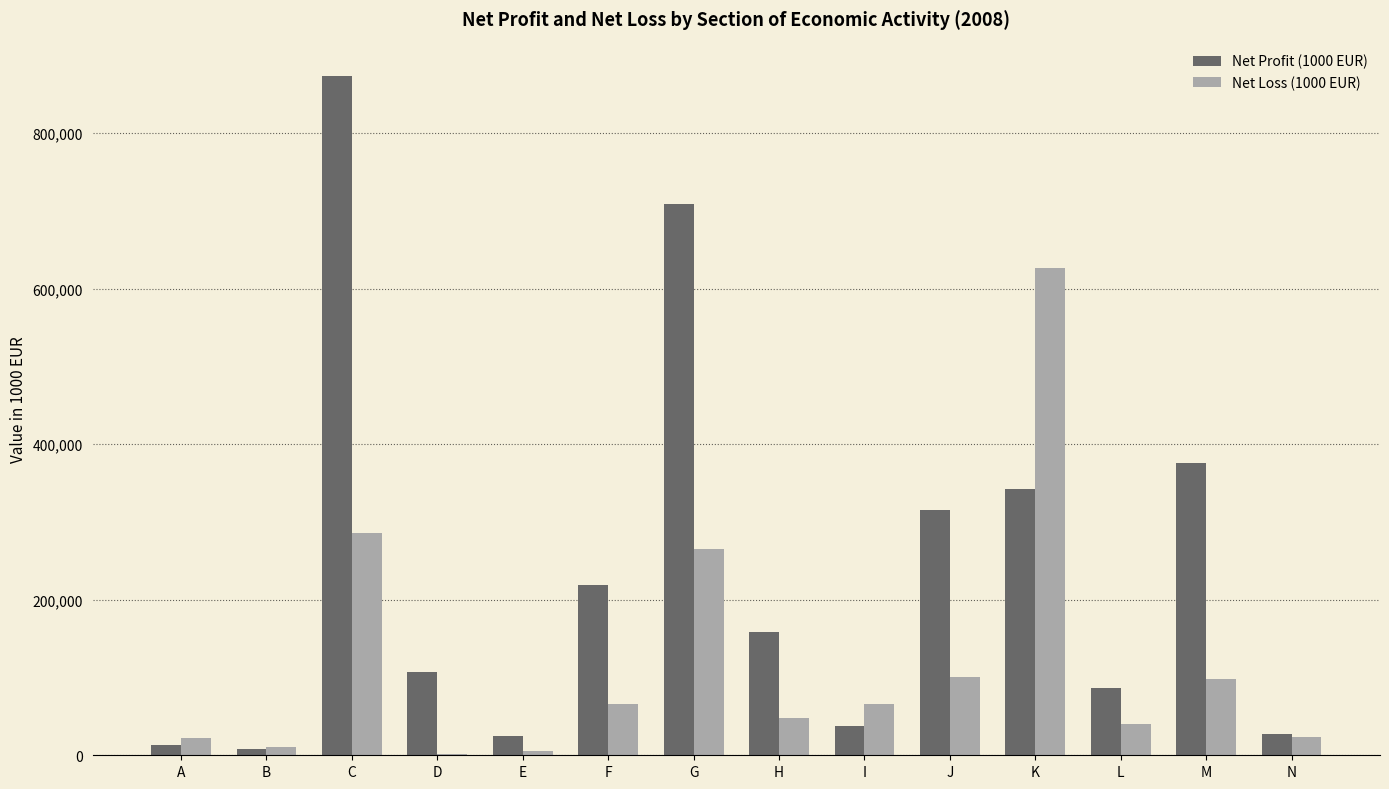

The value of Net Loss (1000 EUR) at K is 627346.7. True or false?

True